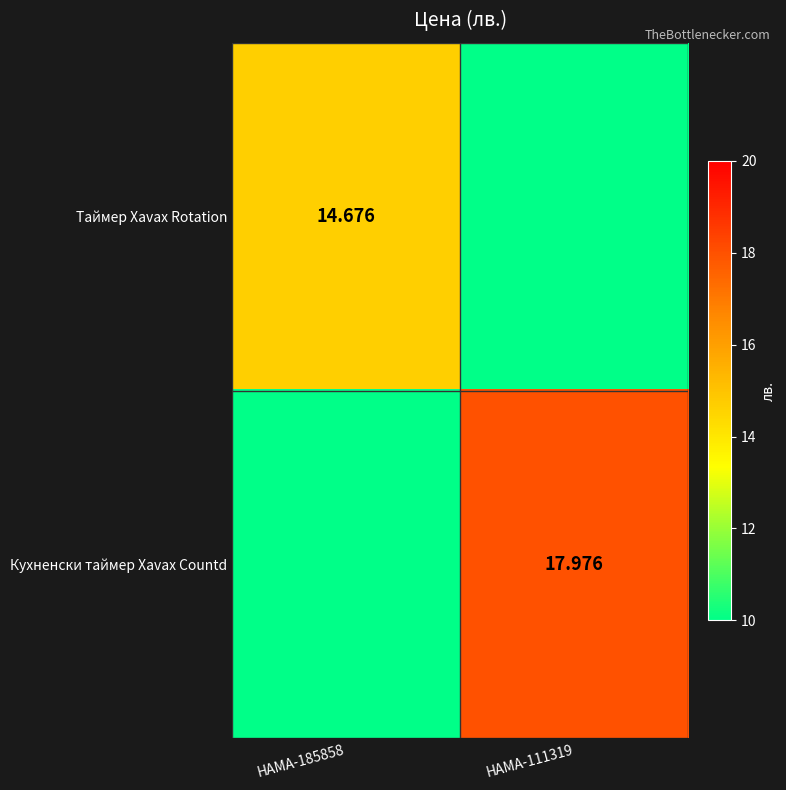

Rank the categories by Таймер Xavax Rotation value from lowest to highest.

HAMA-111319, HAMA-185858